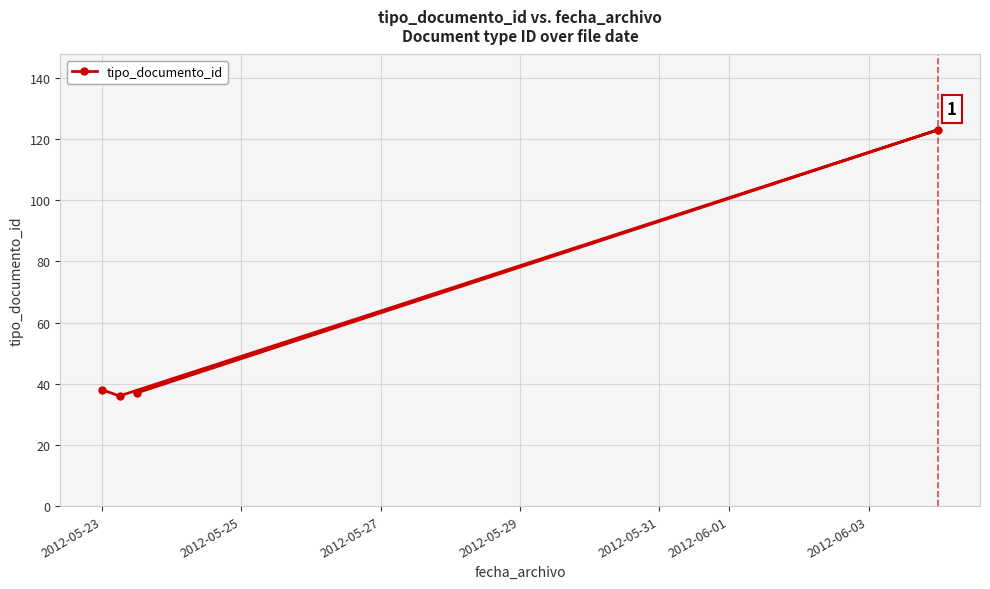

What is the sum of all values?

234